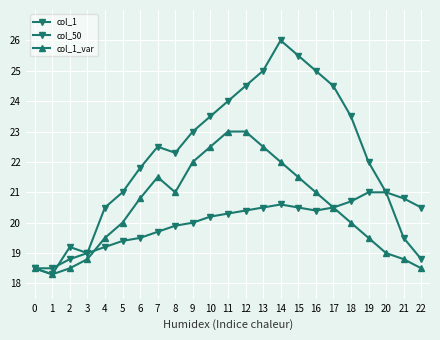

True or false: col_1_var and col_50 intersect in this chart.

True